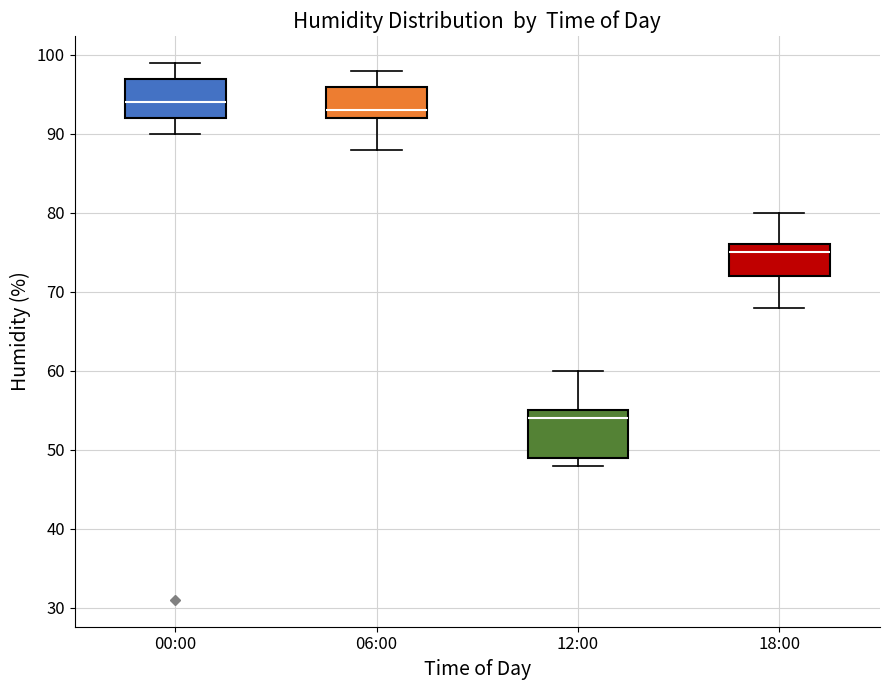

Which box has the highest median line?

00:00